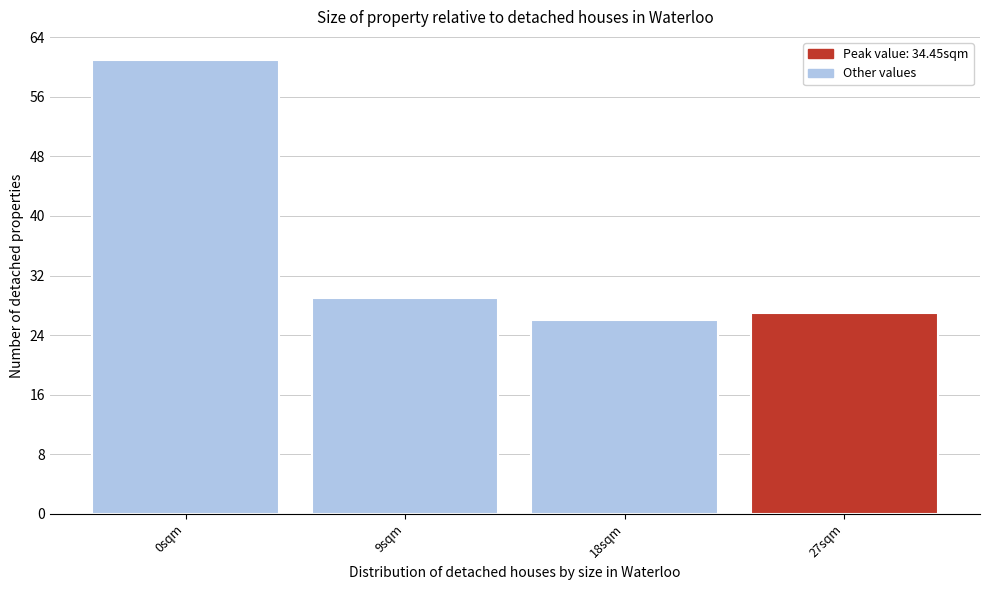

Reading right to left, extract all data points from this chart.

27	26	29	61